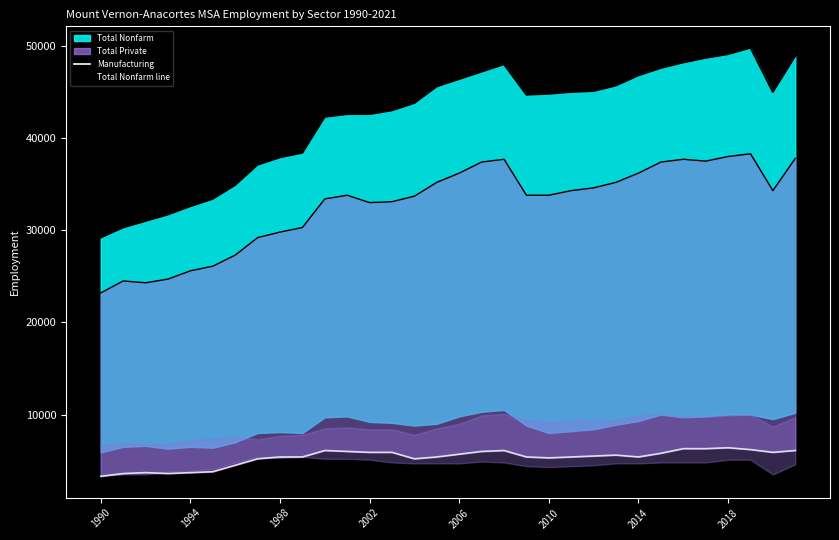

At which category does Total Nonfarm line reach its first local peak?

18